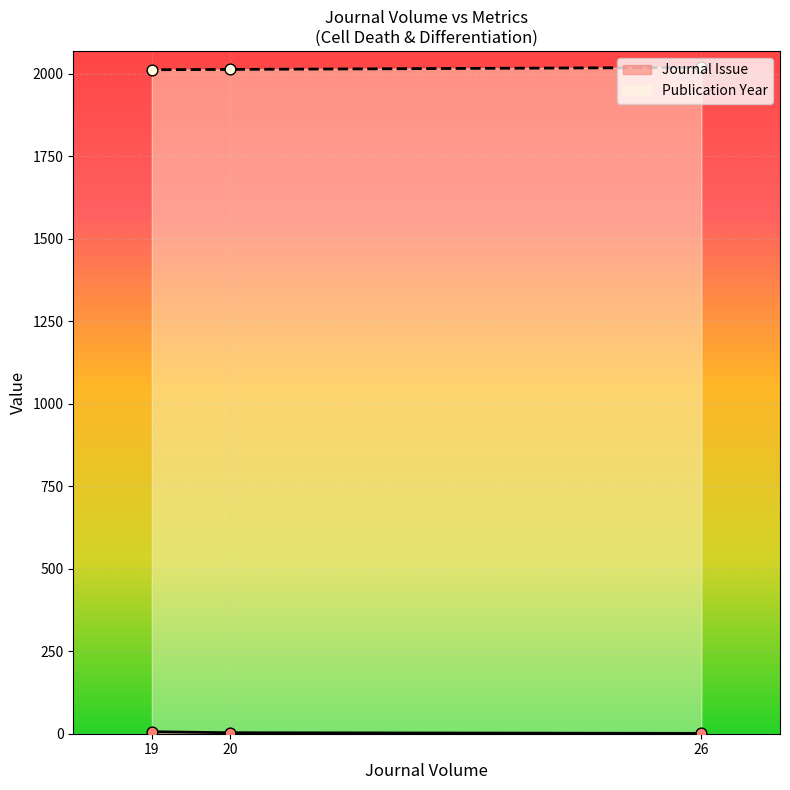

What are all the series names shown in the legend?

Journal Issue, Publication Year